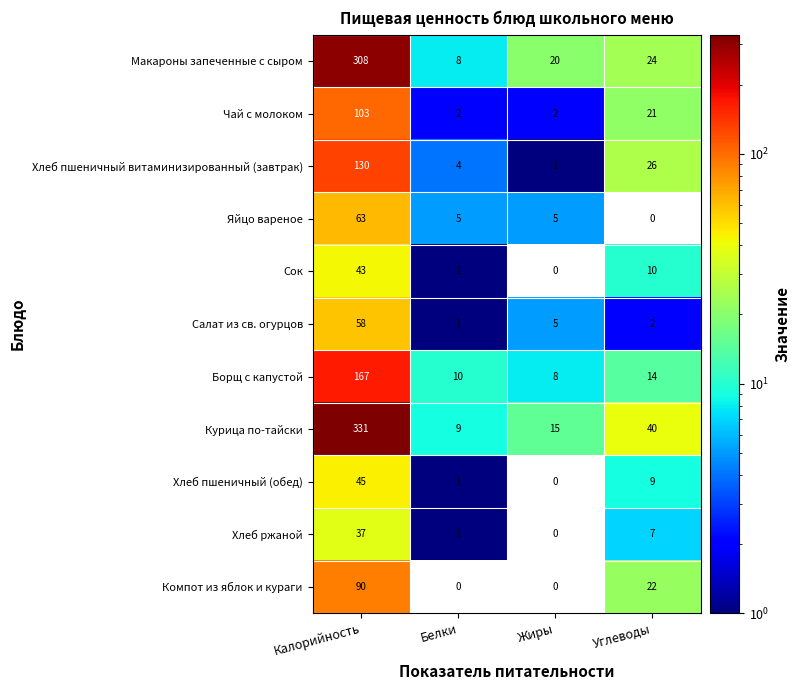

At which label does Яйцо вареное reach its minimum?

Углеводы